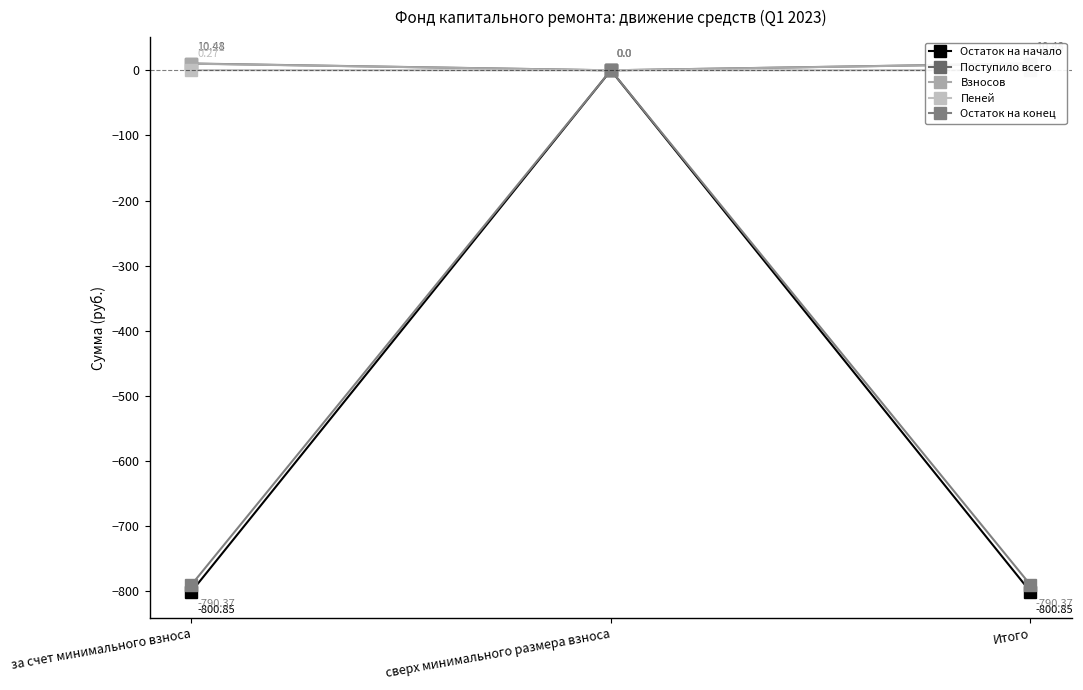

Rank the categories by Взносов value from lowest to highest.

сверх минимального размера взноса, за счет минимального взноса, Итого